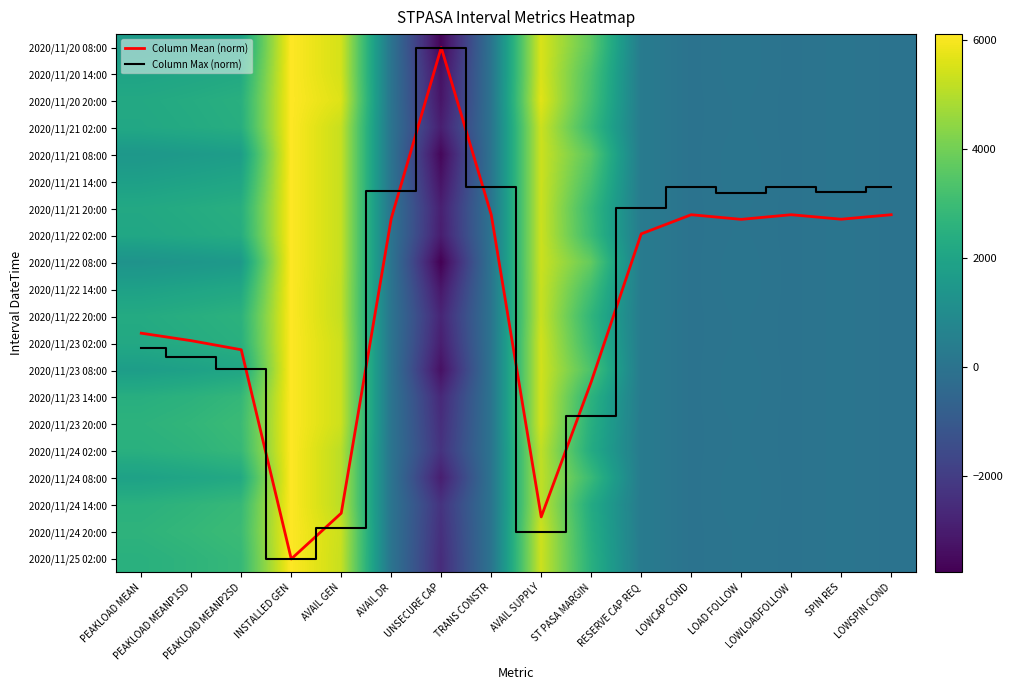

Where is 2020/11/24 14:00 nearest to the value 1907?

ST PASA MARGIN